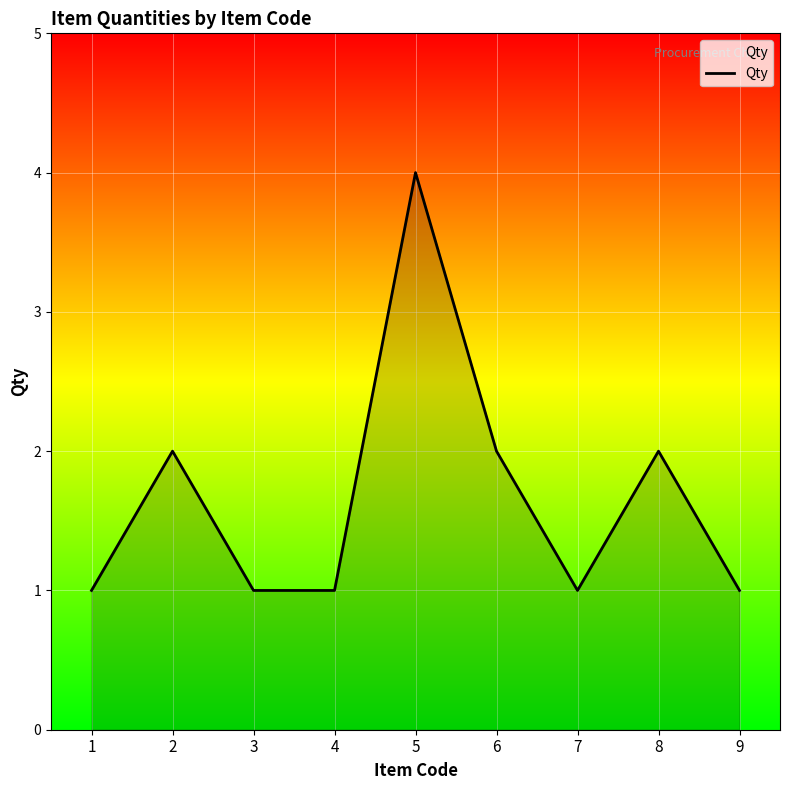

What is the greatest value displayed?

4